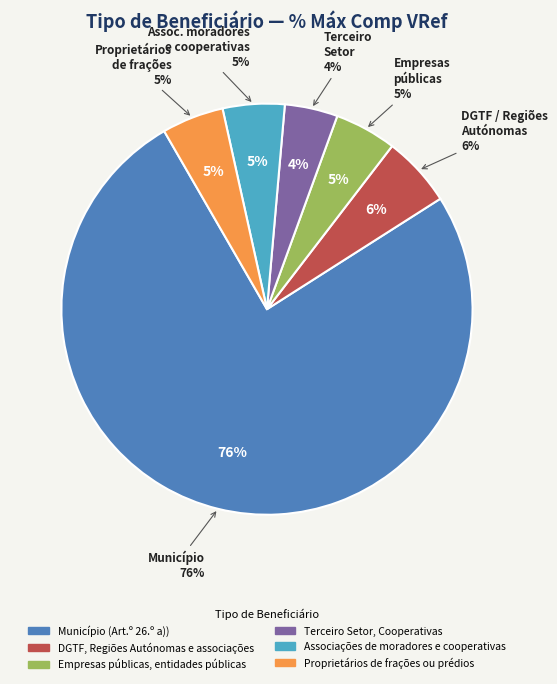

What percentage do Associações de moradores e cooperativas and Terceiro Setor, Cooperativas together represent?

9.0%